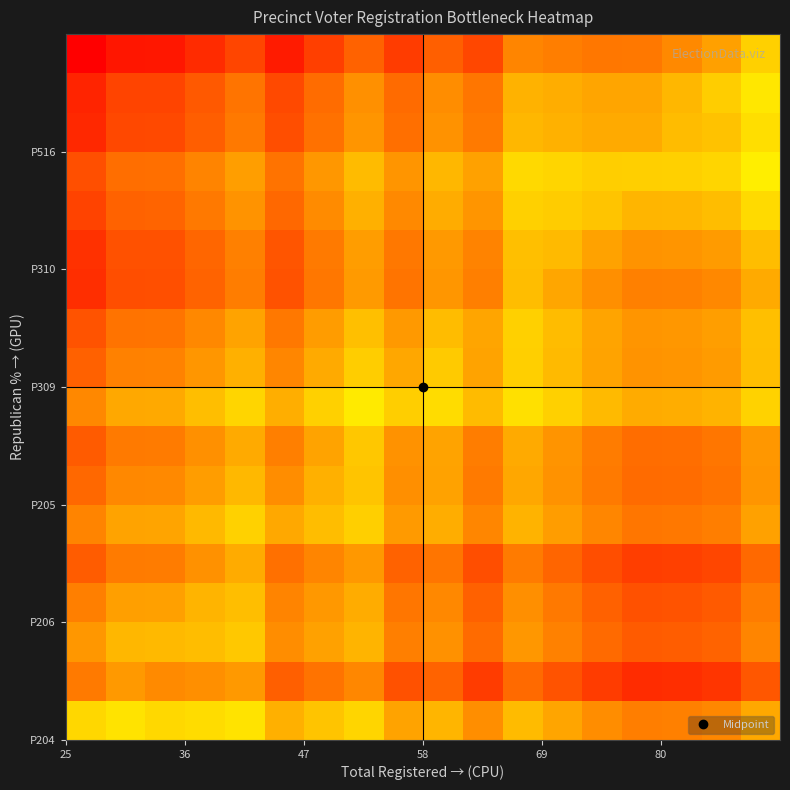

How many data points does each series have?

18